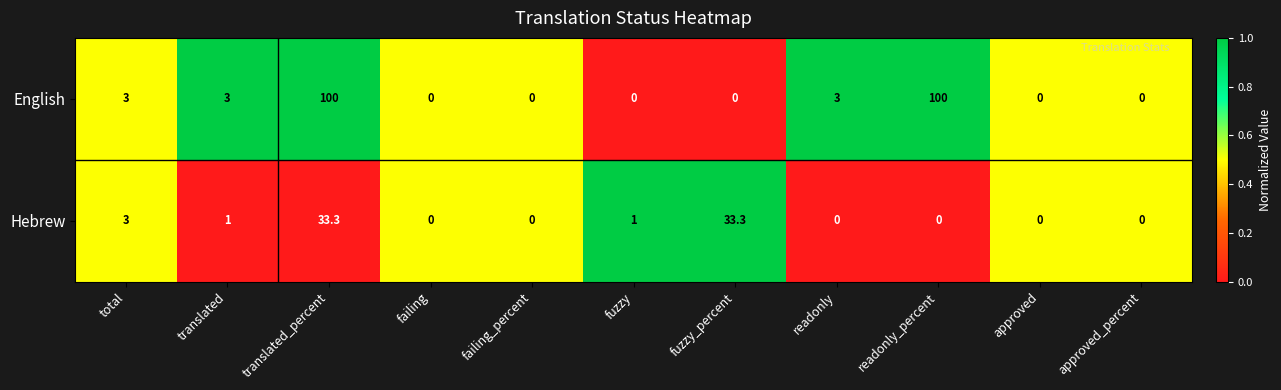

At which category is the sum across all series the highest?

translated_percent